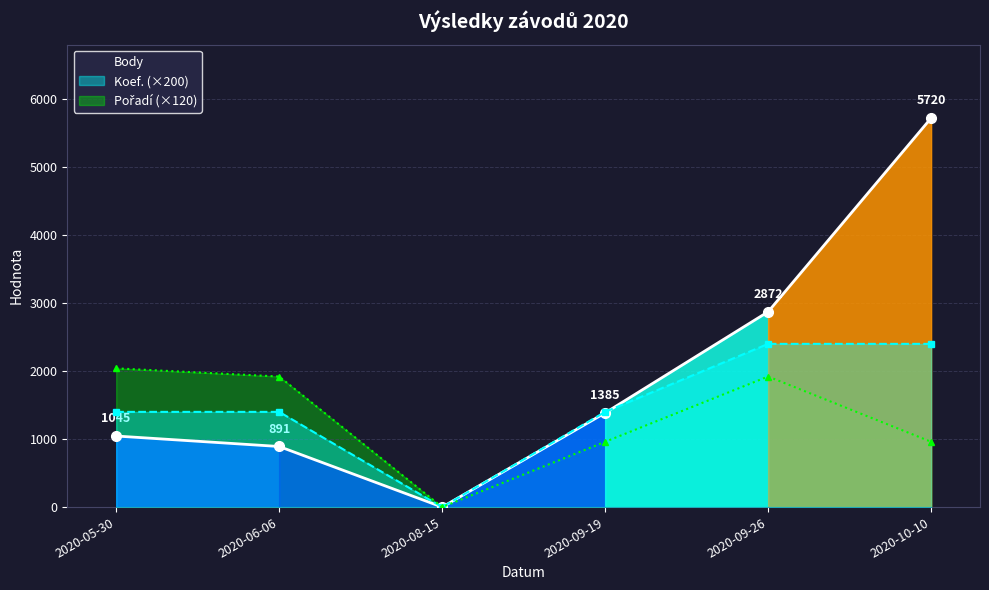

True or false: Body and Pořadí (×120) intersect in this chart.

False